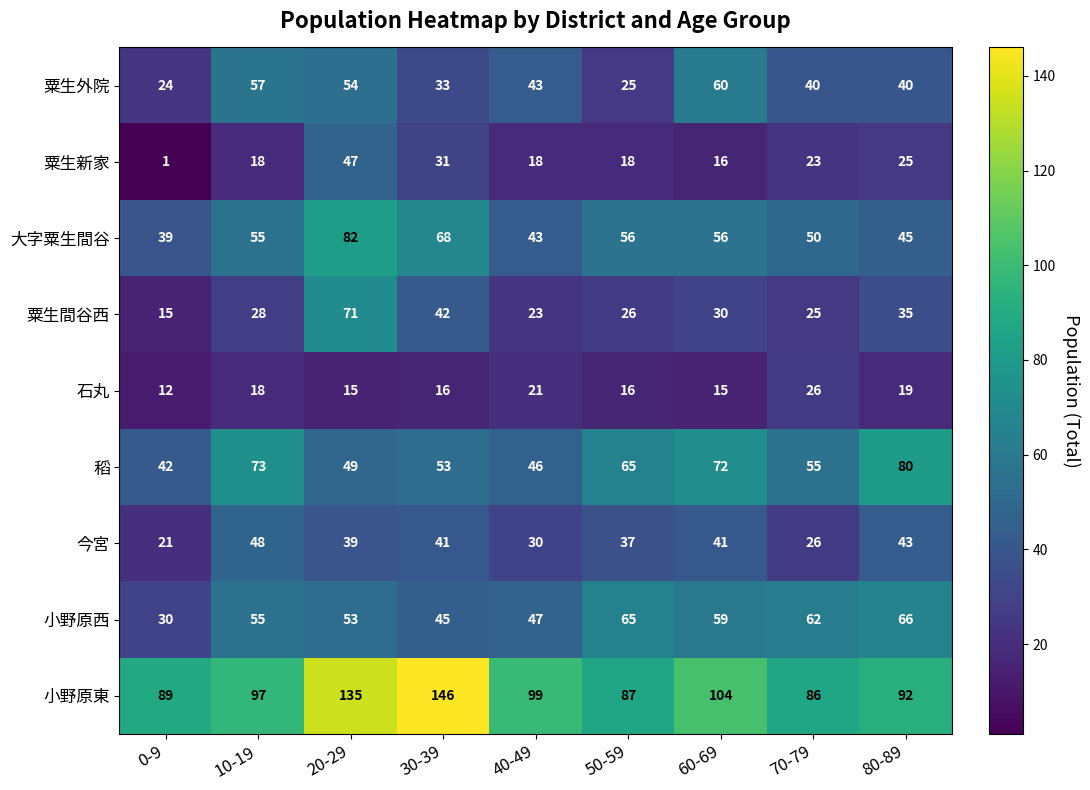

What is the total value across all series at 20-29?

545